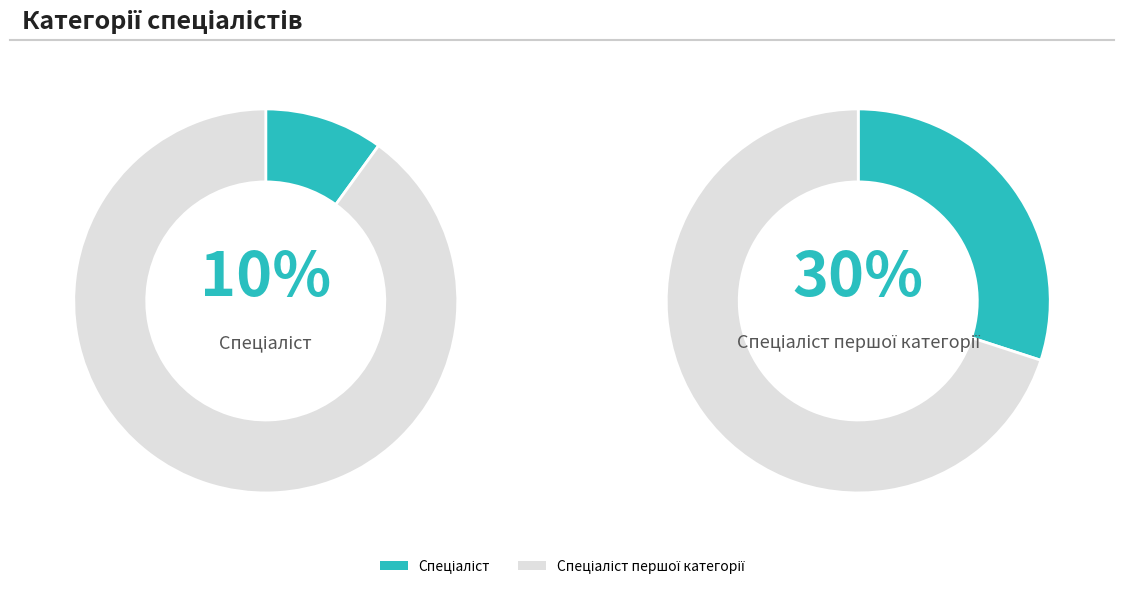

True or false: Спеціаліст accounts for 1% of the total.

False